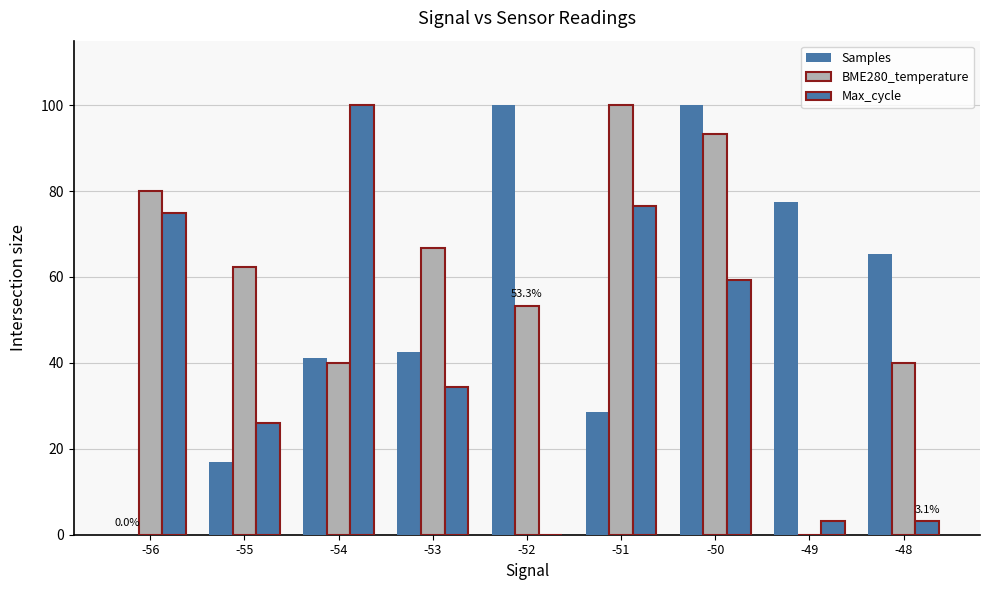

How many categories are shown in the chart?

9